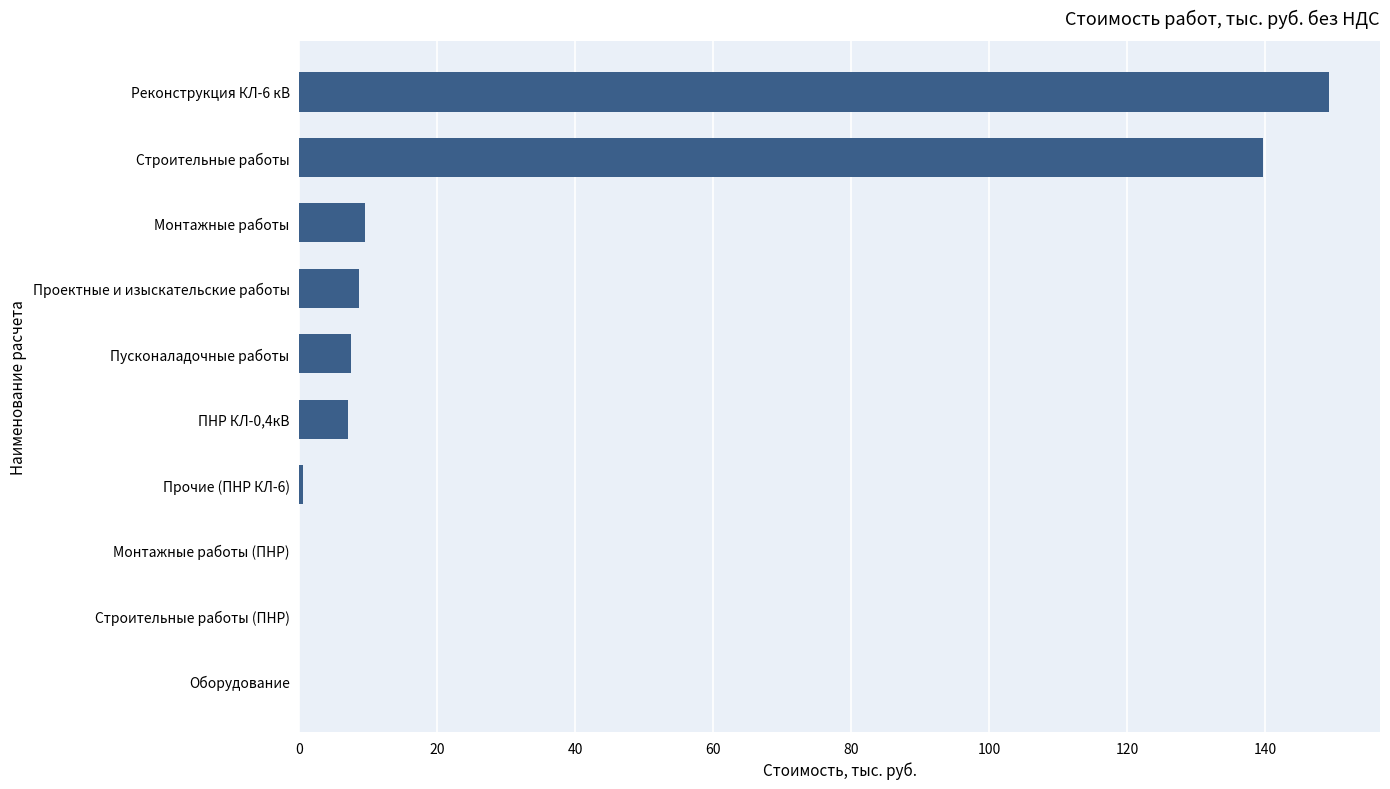

What is the sum of the values at Пусконаладочные работы and Строительные работы (ПНР)?

7.5